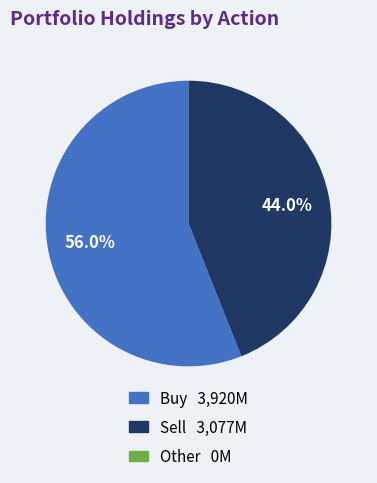

Is there any slice that represents more than half of the pie?

Yes